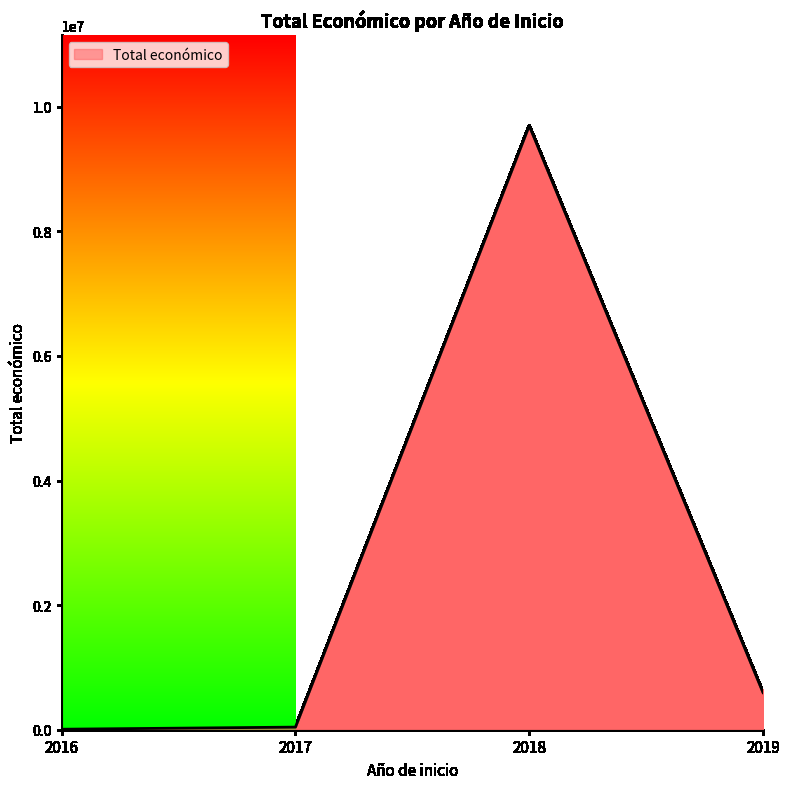

True or false: the data has more than 2 interior local peaks.

False